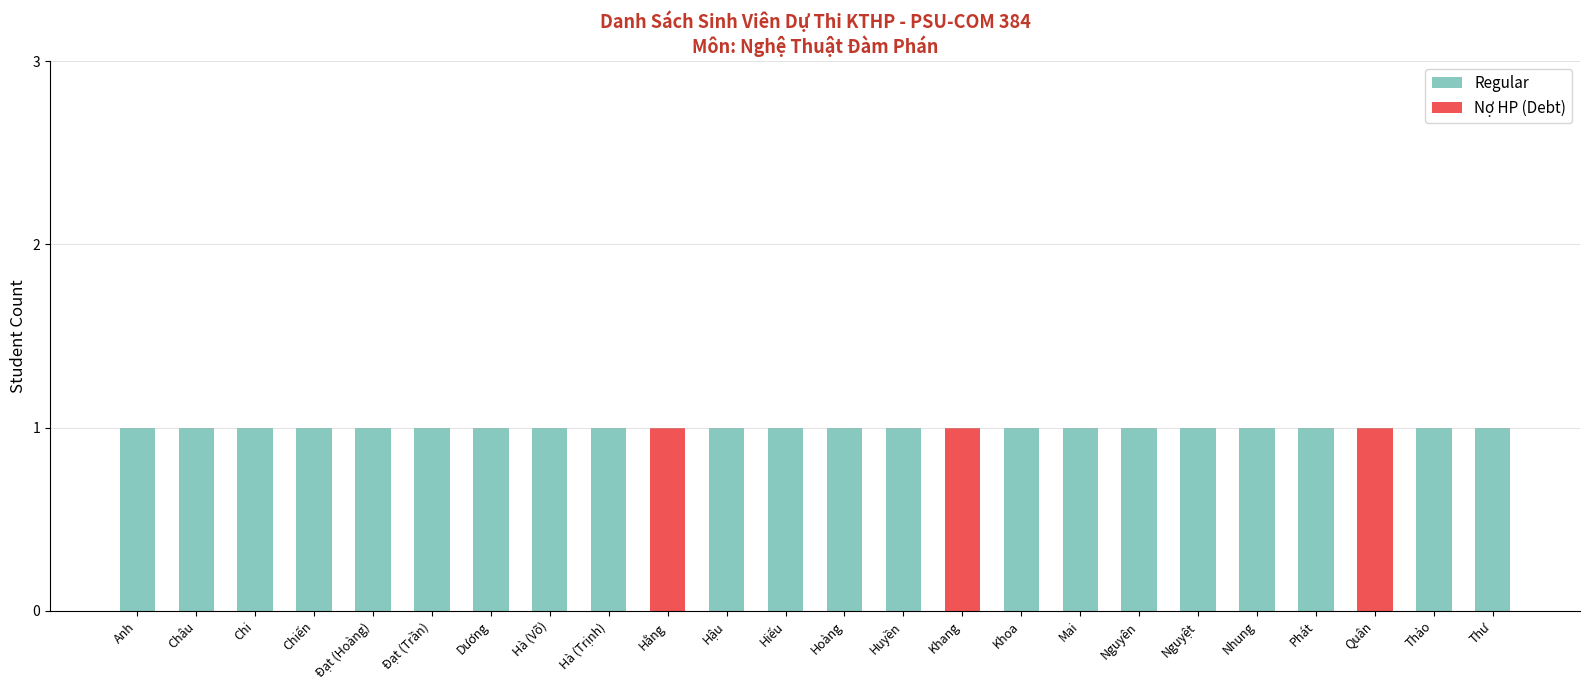

The value of Nợ HP (Debt) at Hằng is 2. True or false?

False